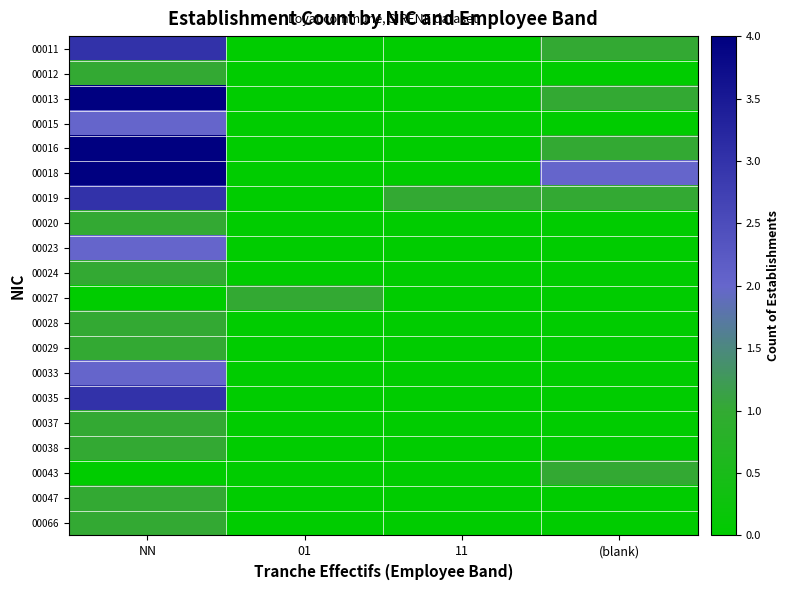

At which category does the chart reach its minimum across all series?

01